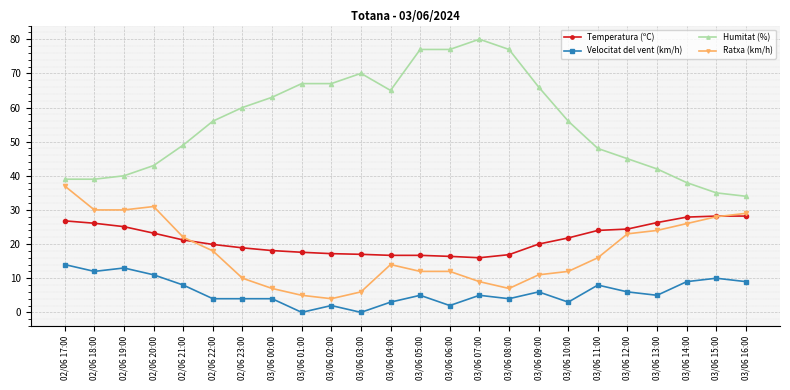

True or false: Ratxa (km/h) has more than 1 points higher than both neighbors.

True